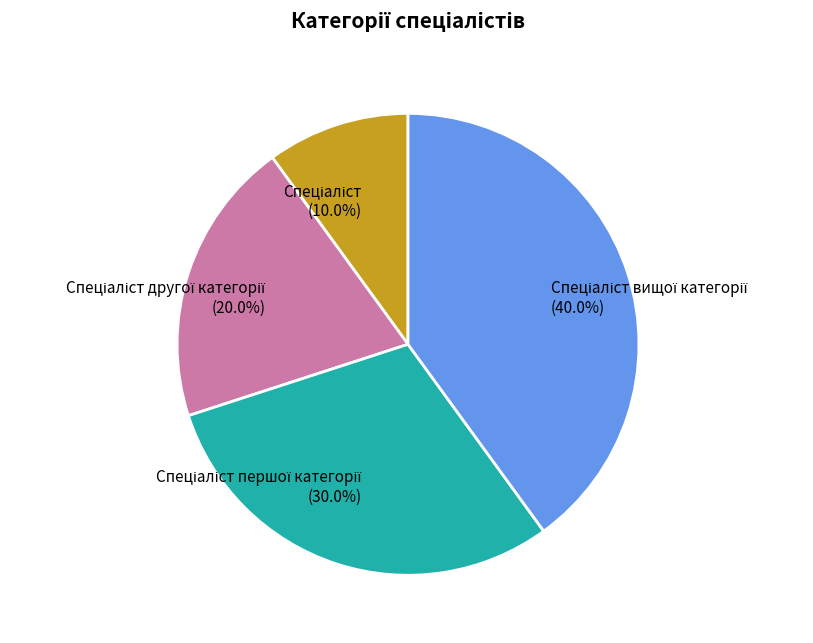

Does any single category account for the majority?

No